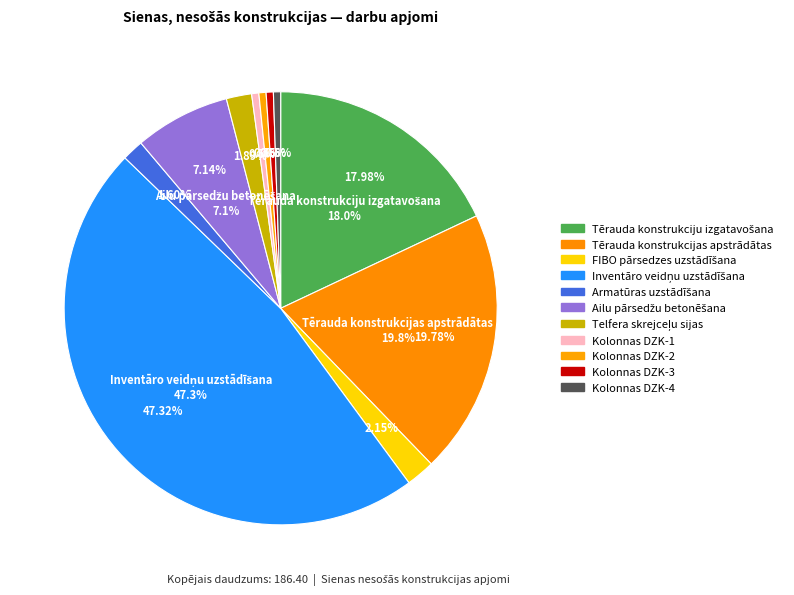

Between Armatūras uzstādīšana and Tērauda konstrukcijas apstrādātas, which is larger?

Tērauda konstrukcijas apstrādātas